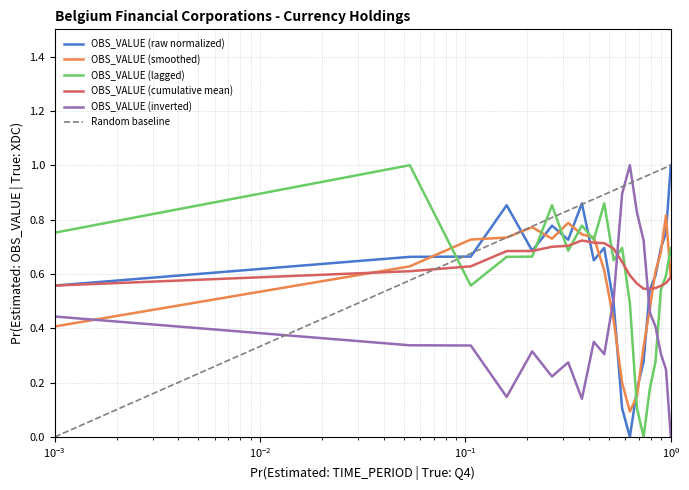

What is the average value?

0.6